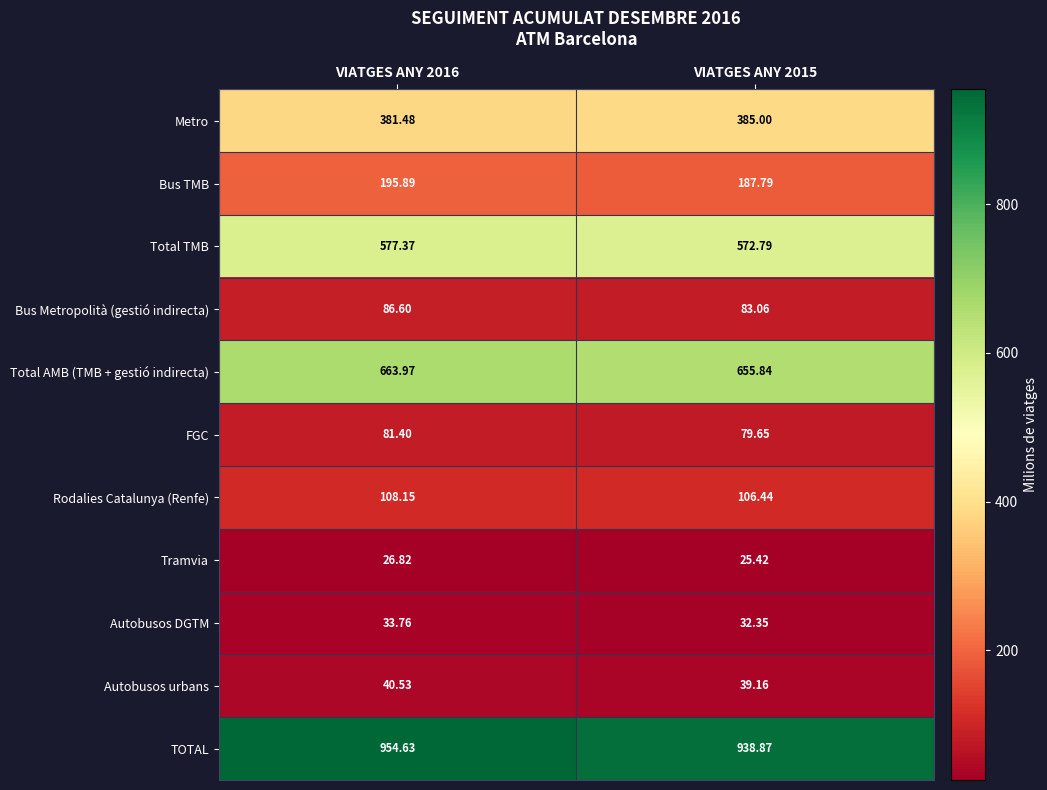

What is the greatest value displayed?

954.6